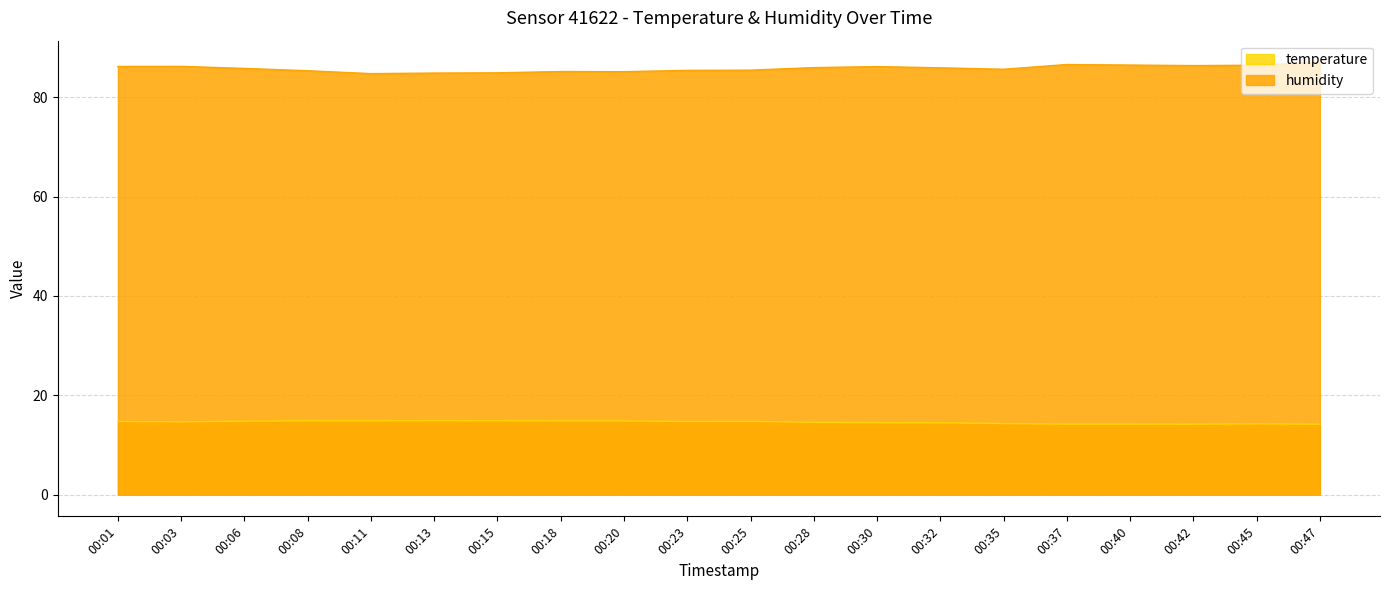

How many interior local peaks does the humidity series have?

4